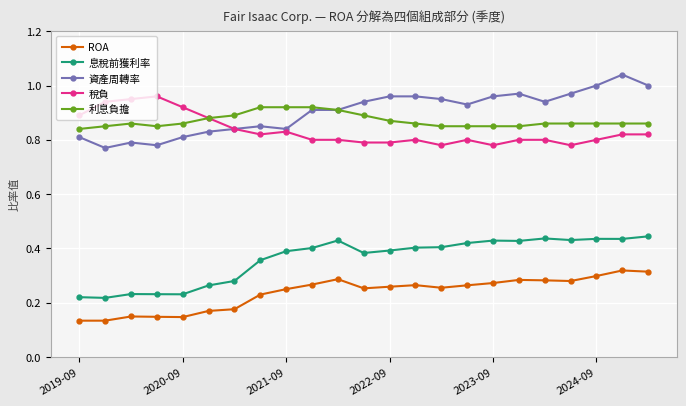

At how many categories does at least one series exceed 0?

23